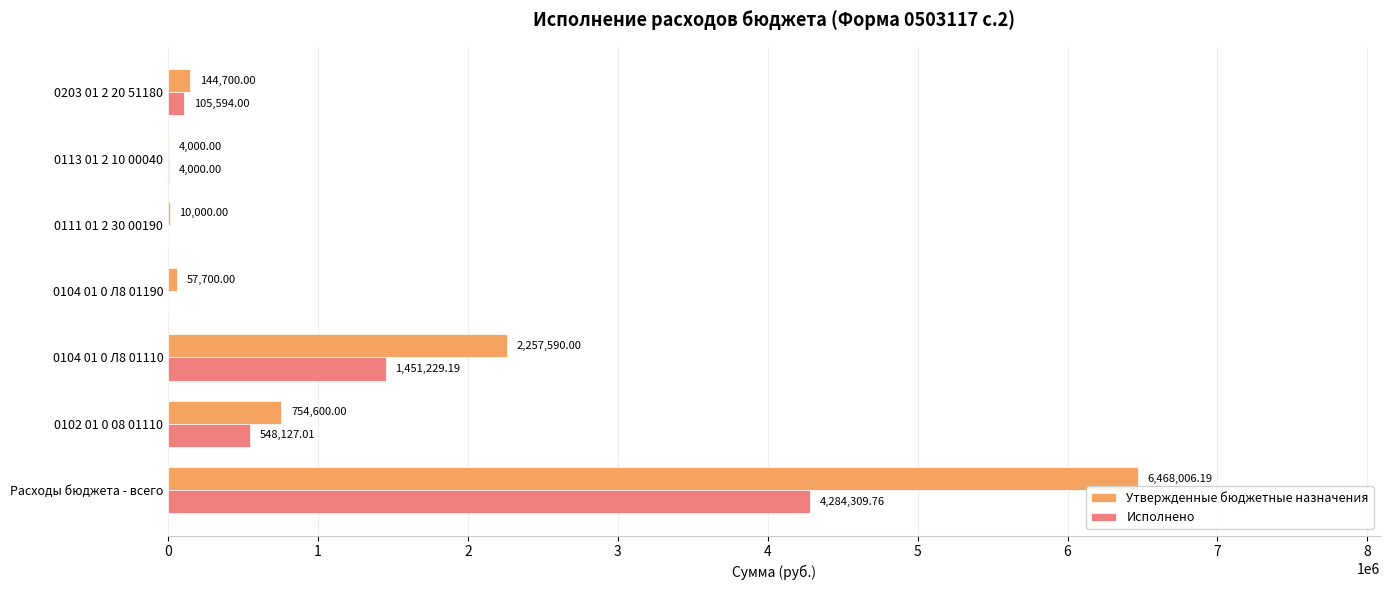

How many distinct data groups are displayed?

2